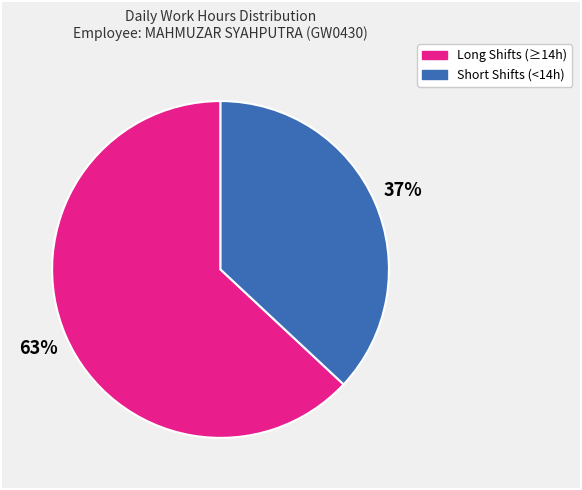

Does any single category account for the majority?

Yes